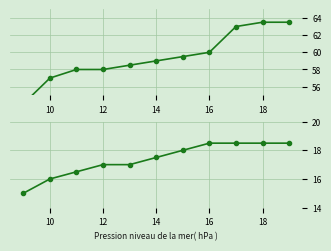

True or false: min and max cross at least once.

False